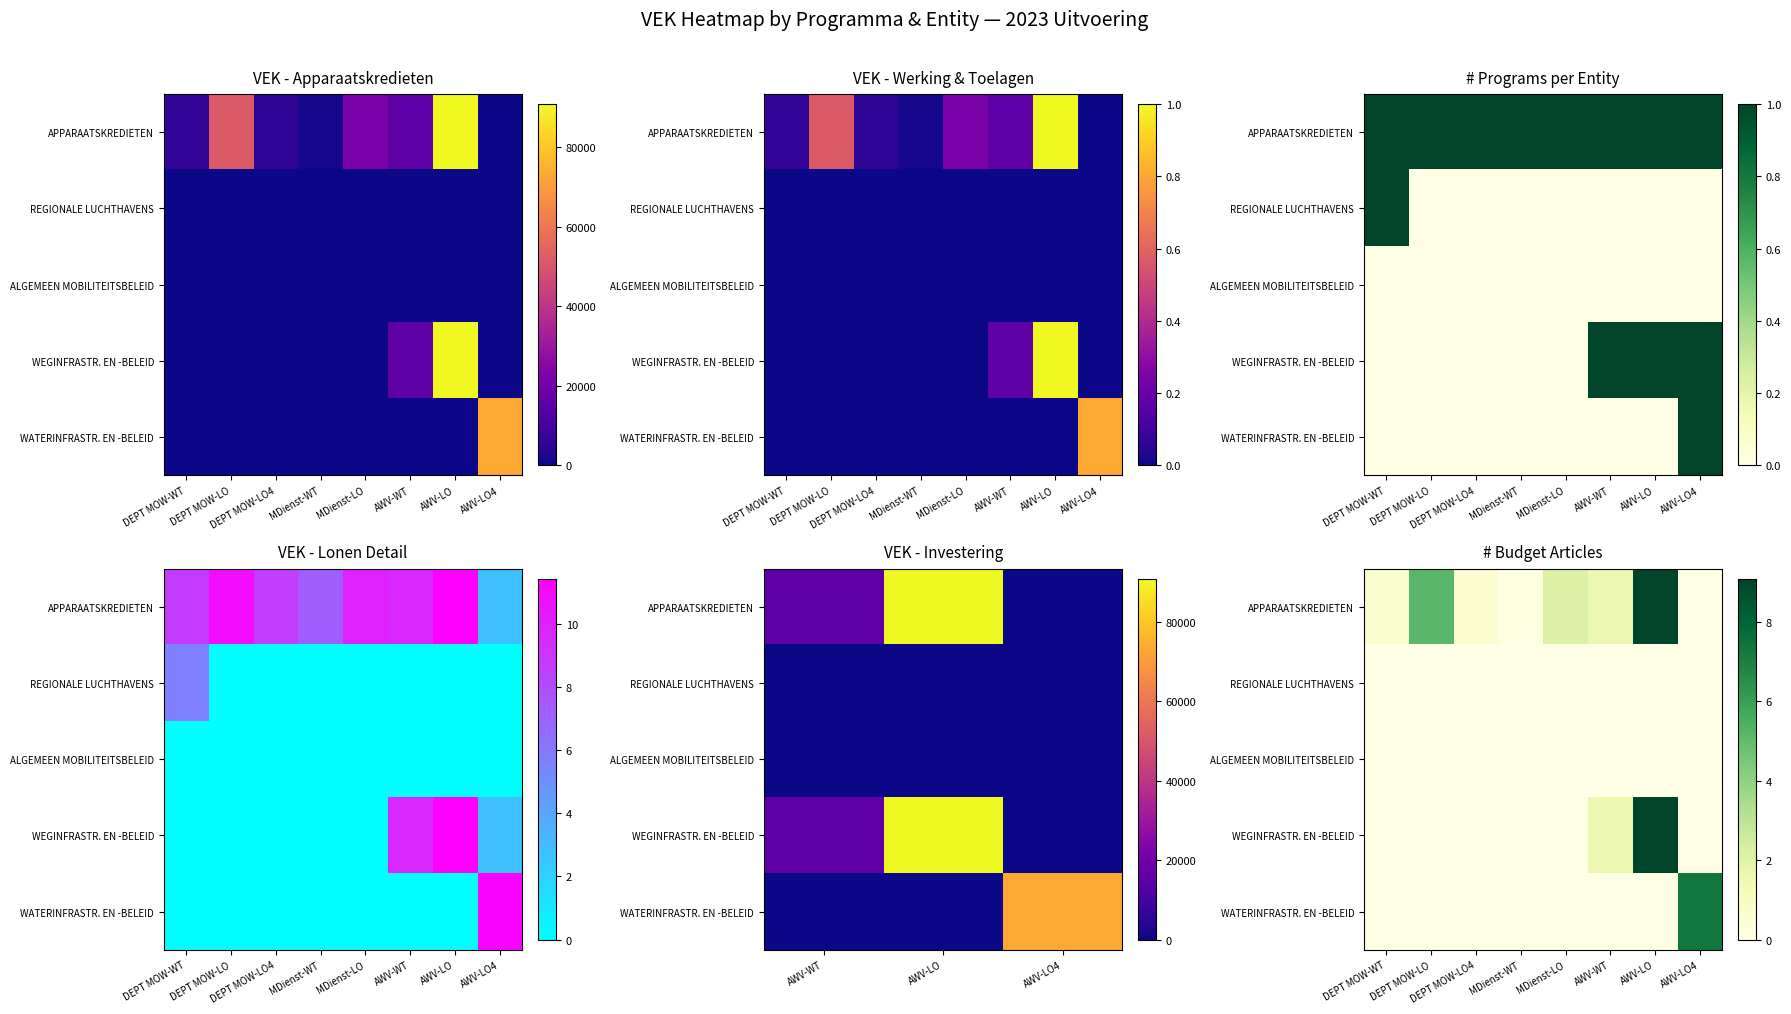

What is the difference between the highest and lowest values at AWV-WT?

1.6